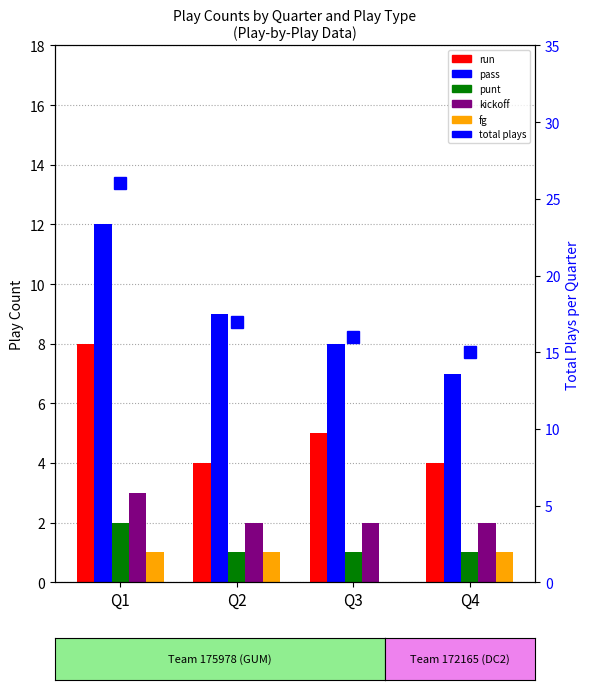

What is the difference between the maximum and minimum values in the run series?

4